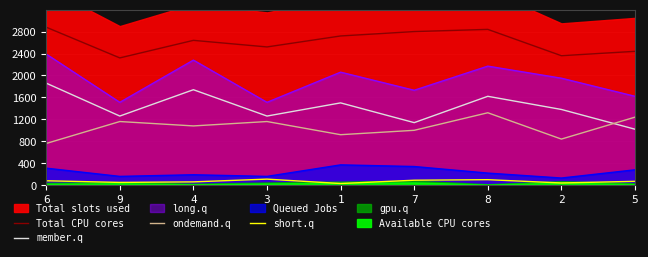

How many interior local peaks does the member.q series have?

3